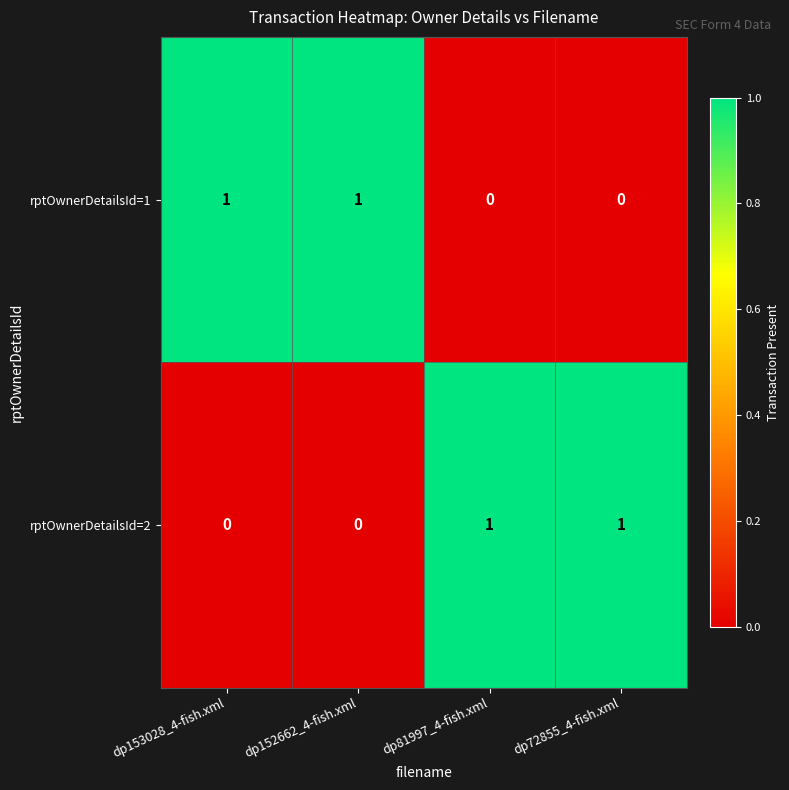

How many rptOwnerDetailsId=2 values are between 0 and 1?

4